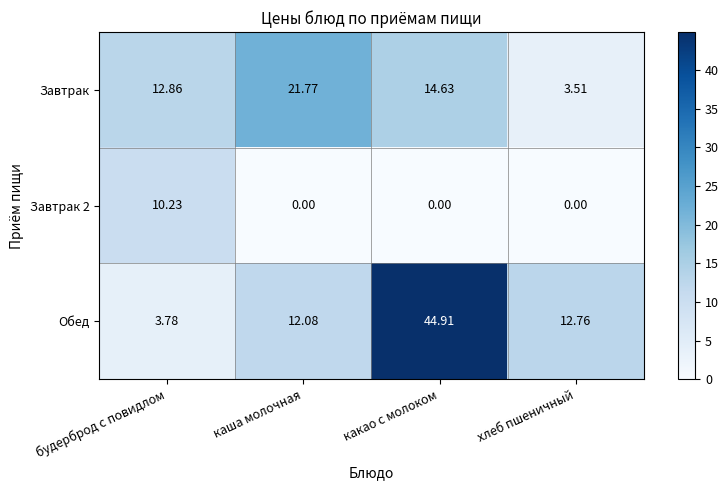

Which series has the largest total across all categories?

Обед